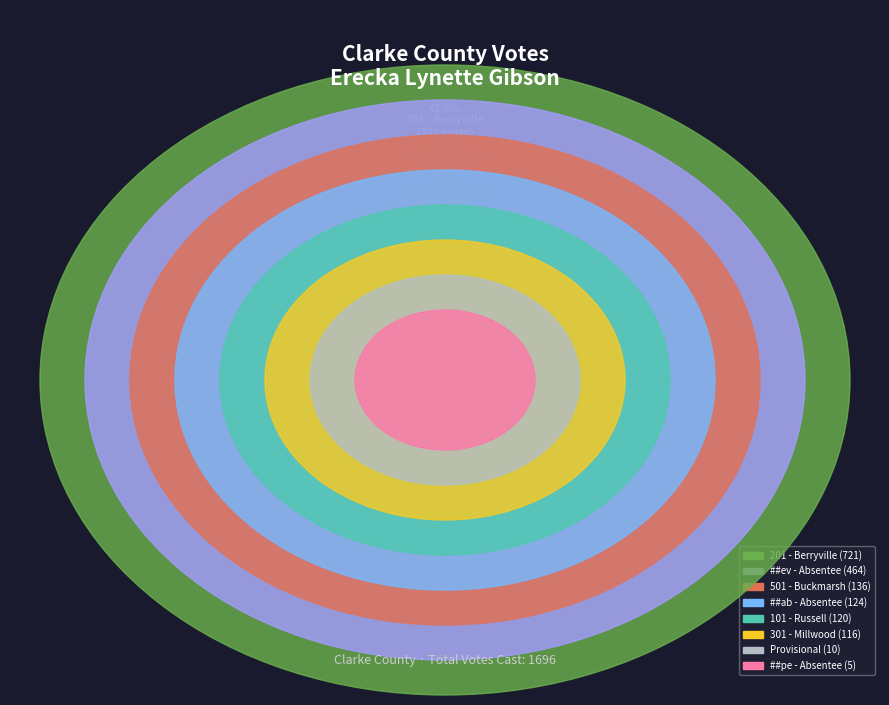

Rank the categories by value from highest to lowest.

201 - Berryville, ##ev - Absentee, 501 - Buckmarsh, ##ab - Absentee, 101 - Russell, 301 - Millwood, Provisional, ##pe - Absentee